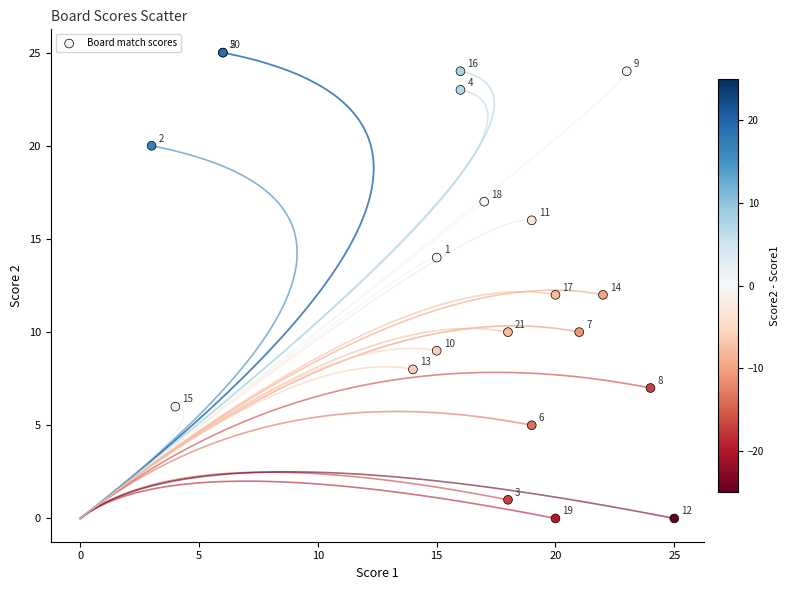

What Y value in the scatter plot is closest to 12?

12